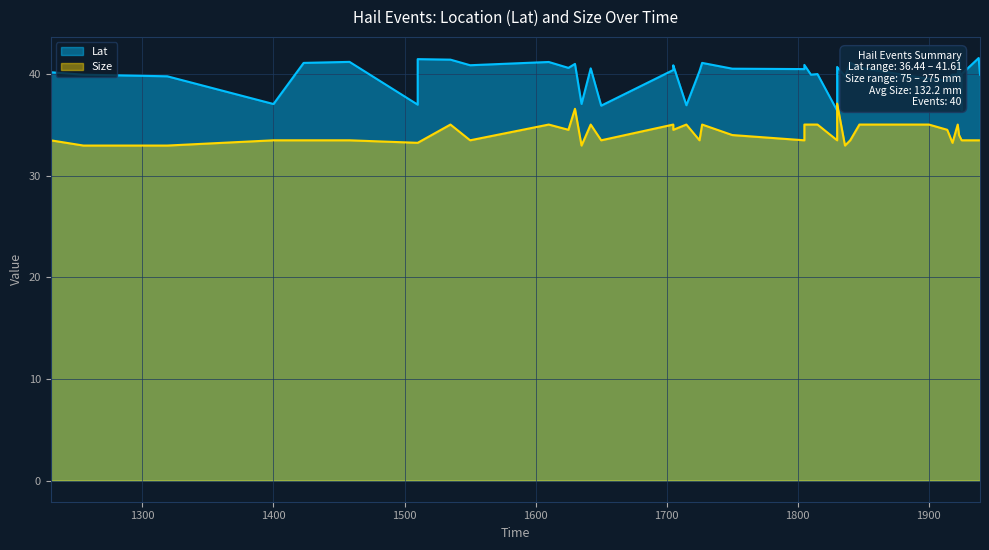

What is the difference between the second highest and second lowest values in the Size series?

3.6